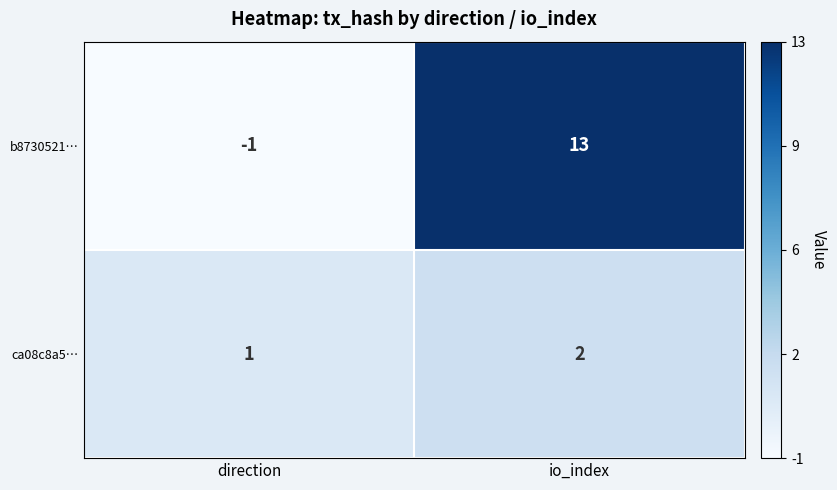

What is the average value of the b8730521… series?

6